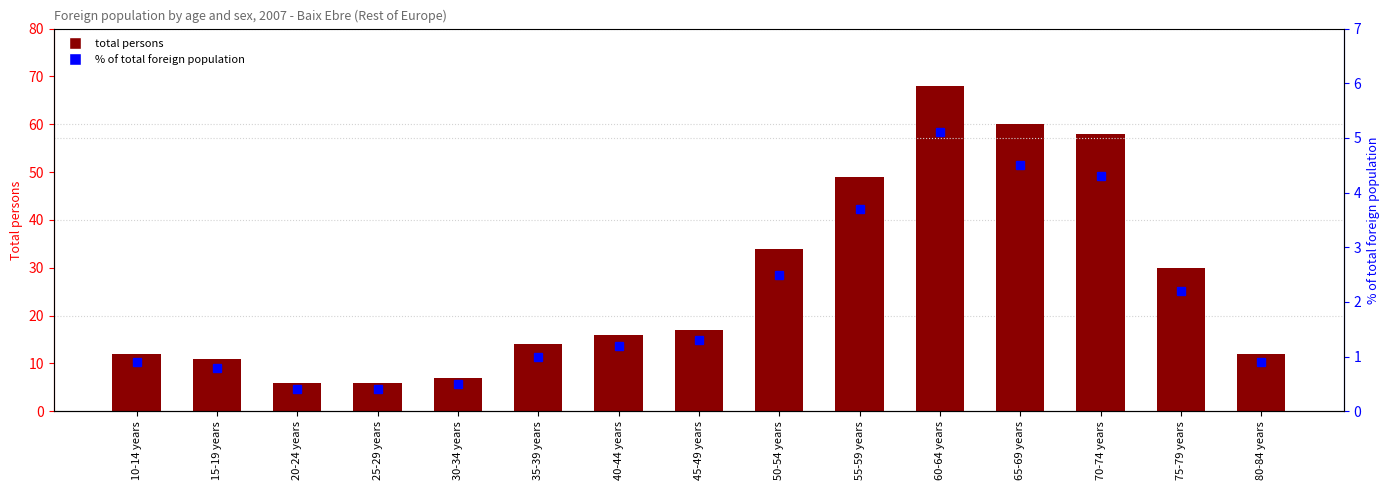

What is the total value across all series at 30-34 years?

14.5